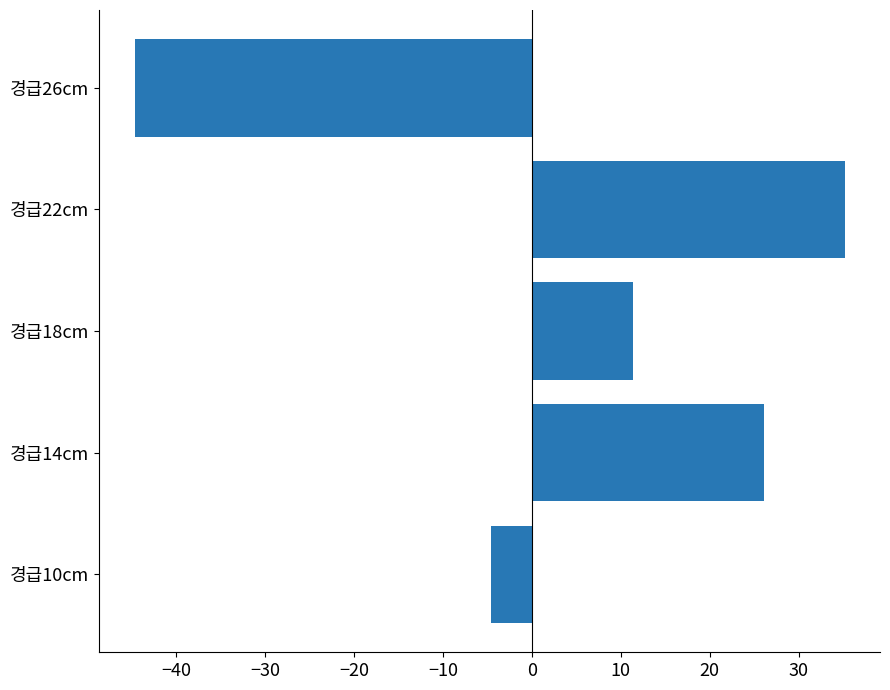

What is the smallest value displayed?

-44.7